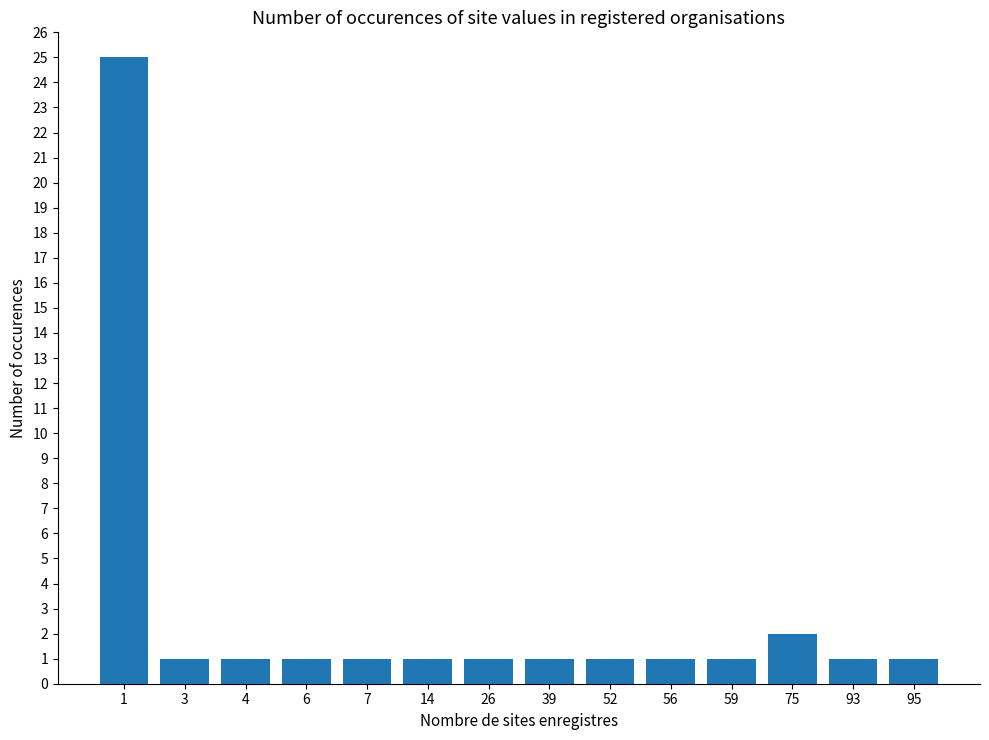

Count the number of categories in the chart.

14